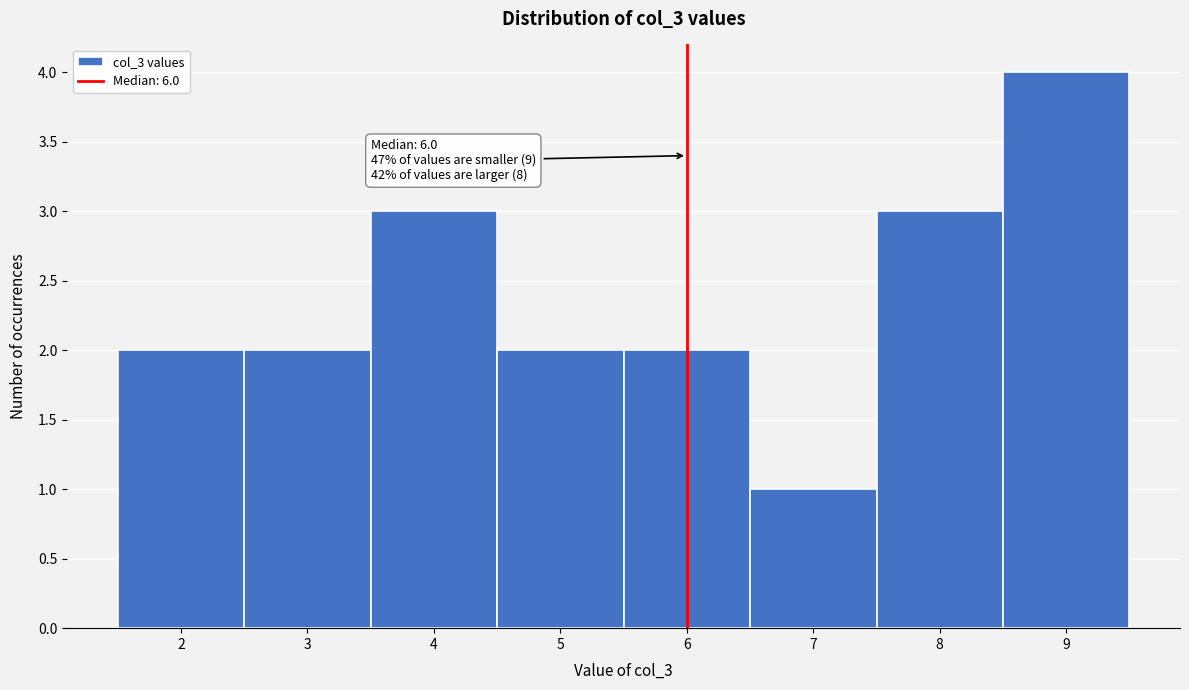

Over which range of the x-axis is the bar tallest?

8.5 to 9.5